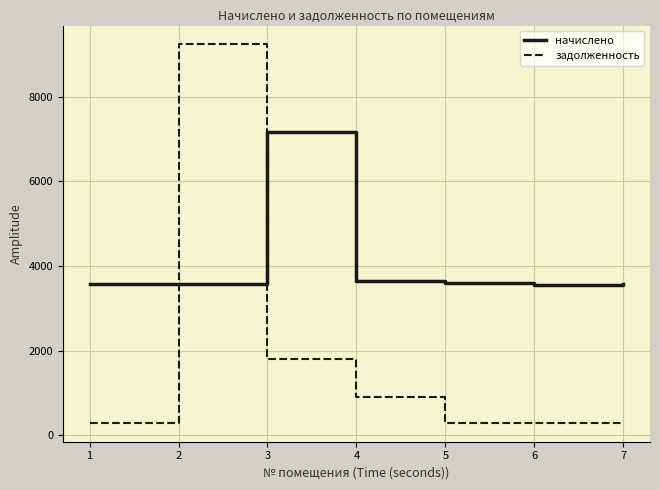

At which label is задолженность closest to 4764?

3